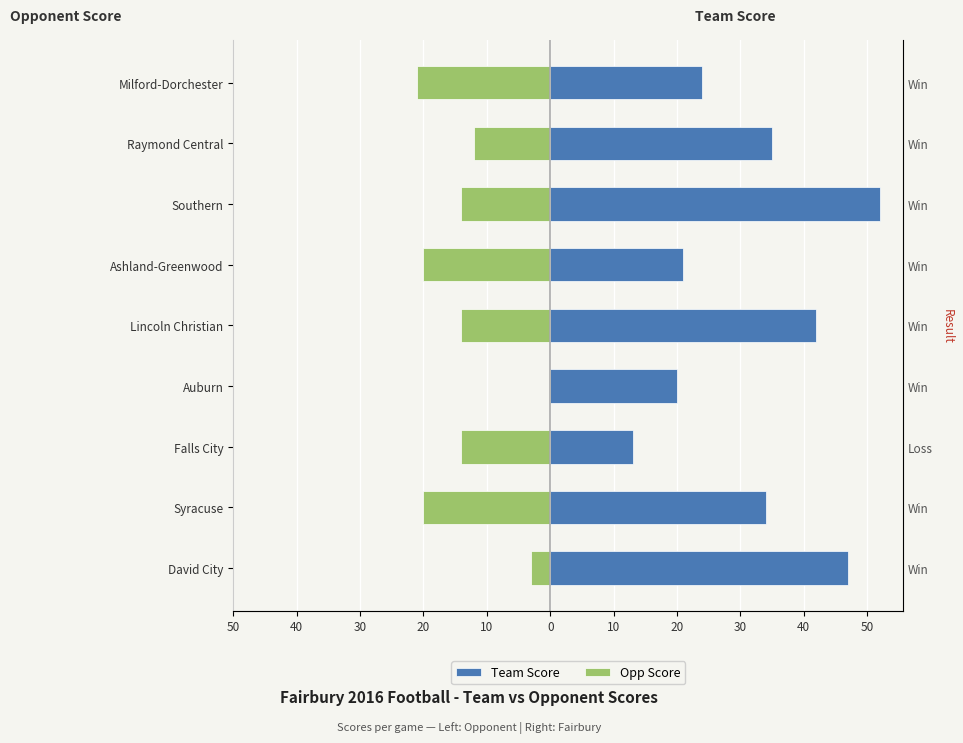

True or false: Team Score has a value of 42 at Lincoln Christian.

True